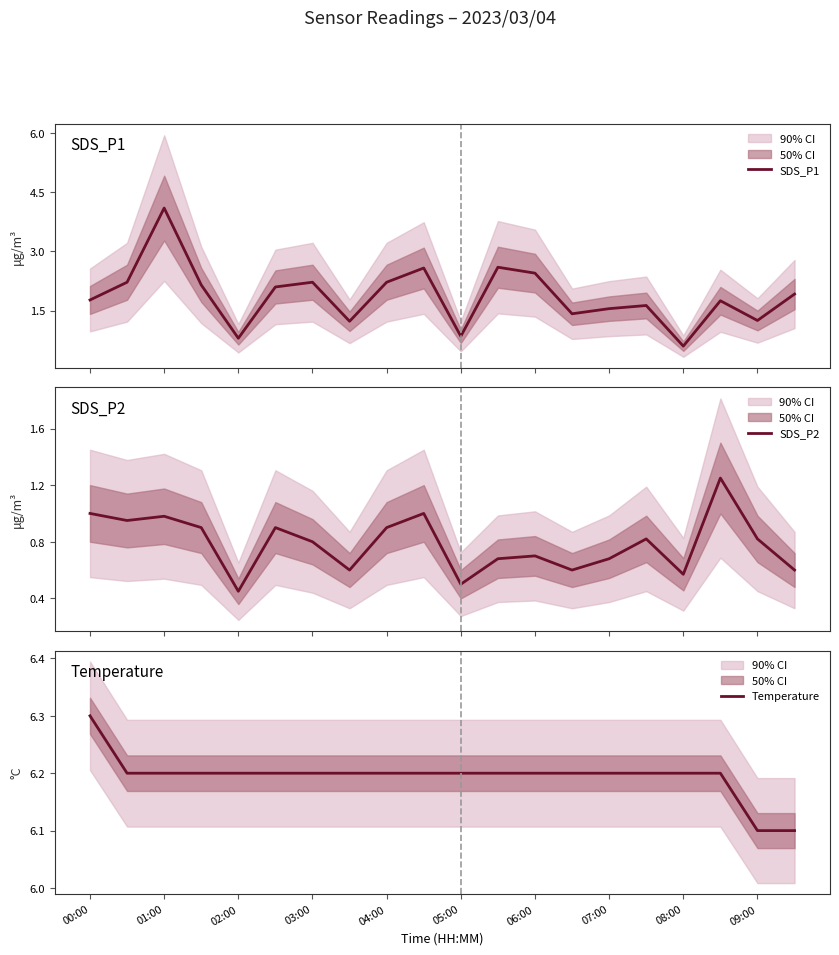

What is the minimum value for SDS_P1?

0.6